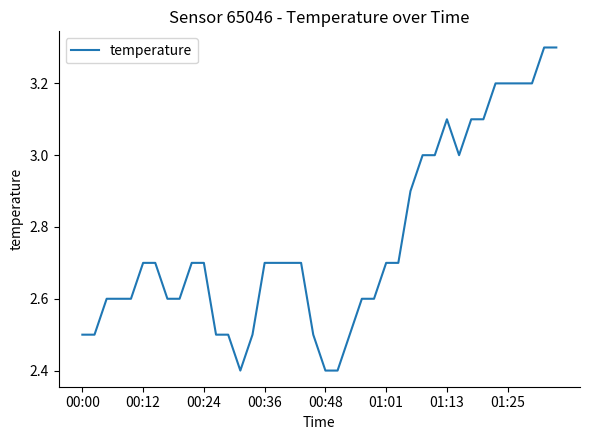

What is the difference between the maximum and minimum values?

0.9